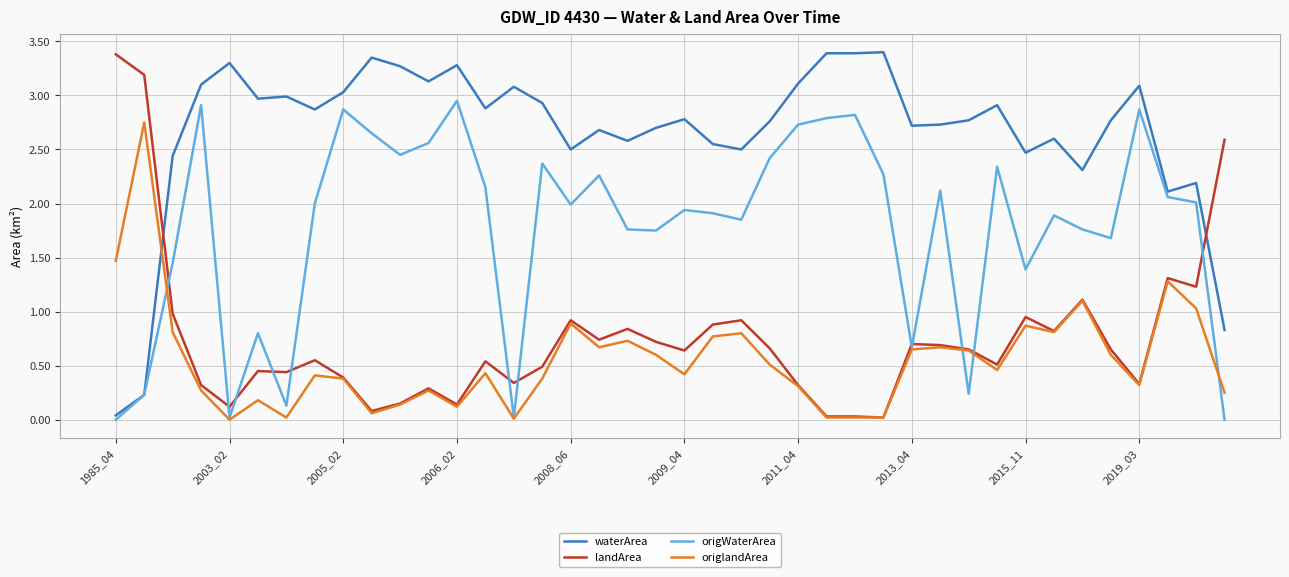

After their last crossing, which series has the higher values: waterArea or origlandArea?

waterArea